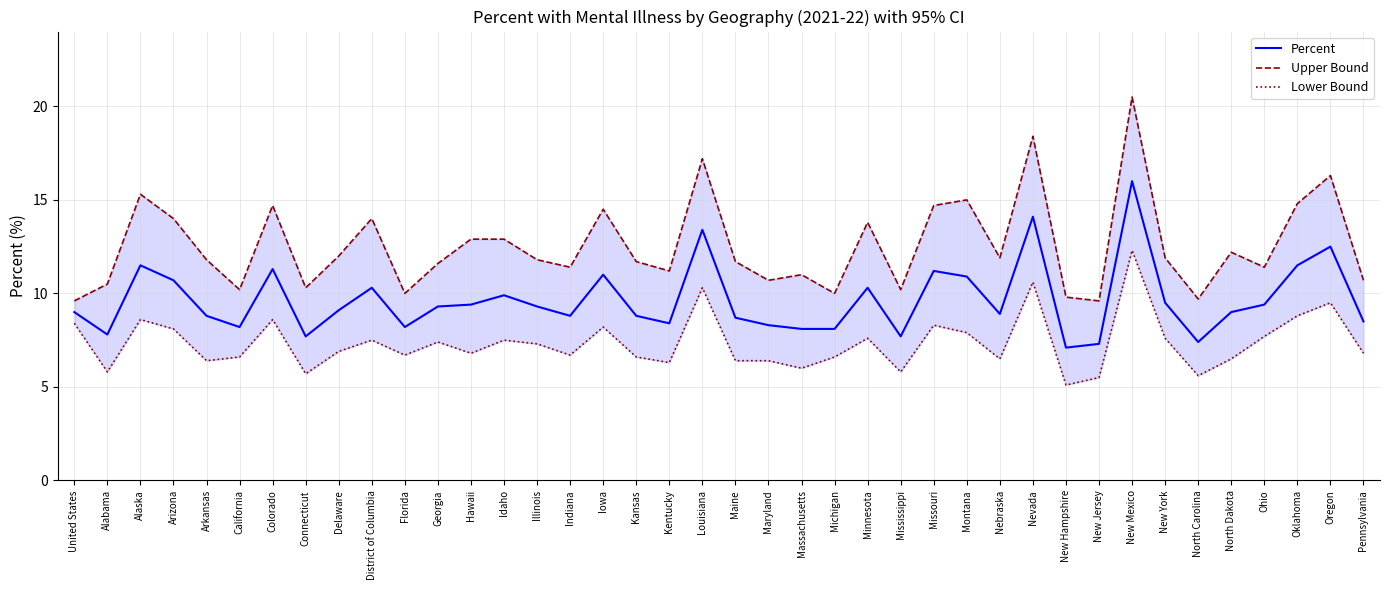

True or false: Upper Bound and Lower Bound cross at least once.

False